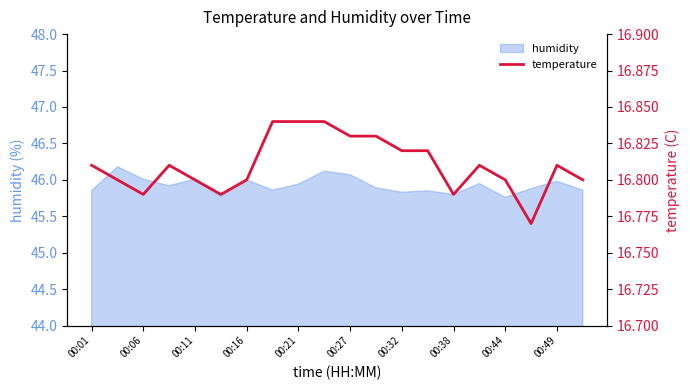

The humidity series shows 27.2 at 00:27. True or false?

False